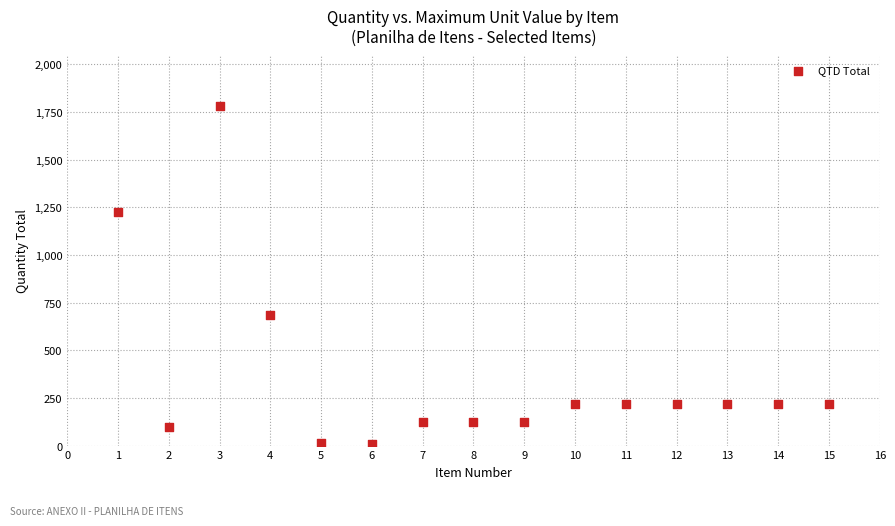

What Y value in the scatter plot is closest to 894?

686